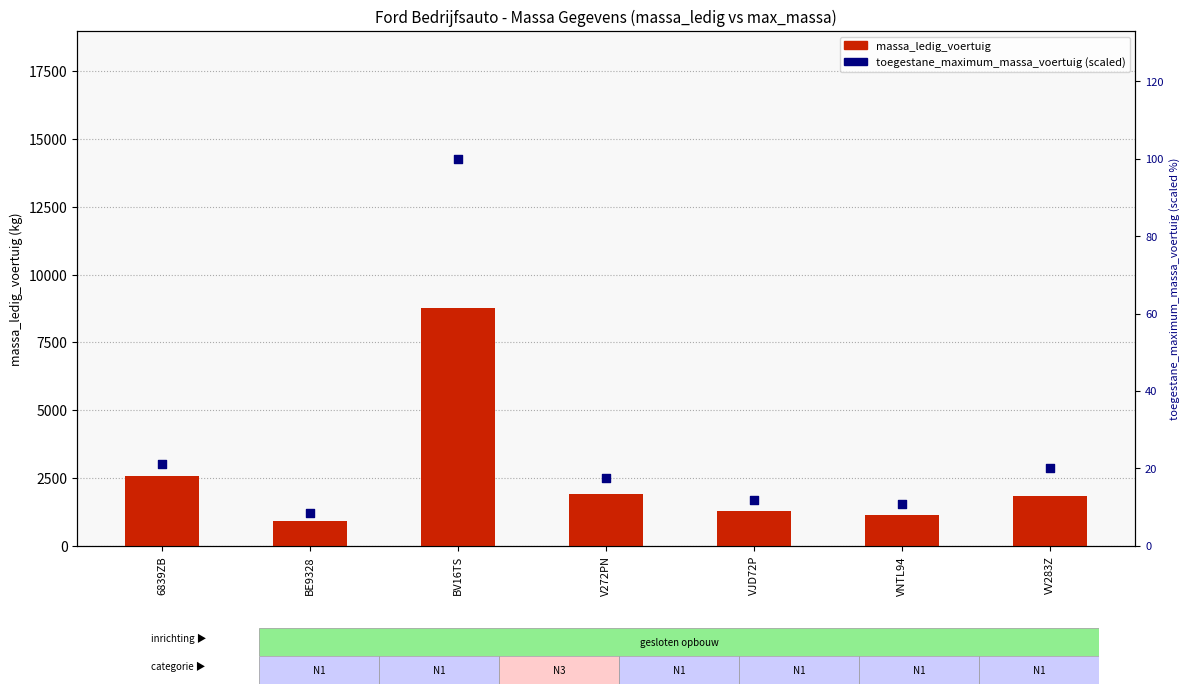

Which series reaches the maximum Y coordinate?

massa_ledig_voertuig